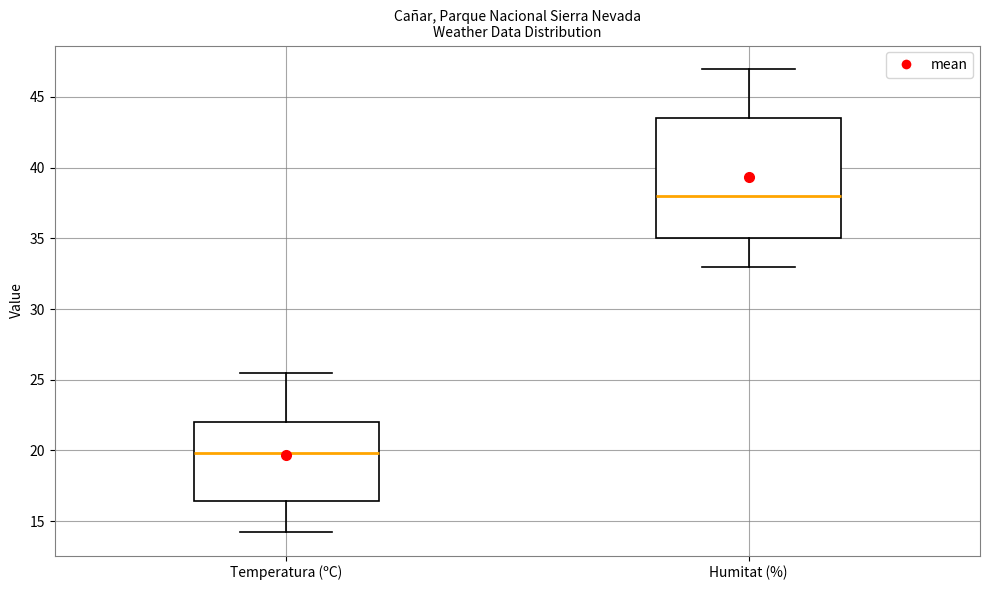

Which box has the lowest median line?

Temperatura (ºC)